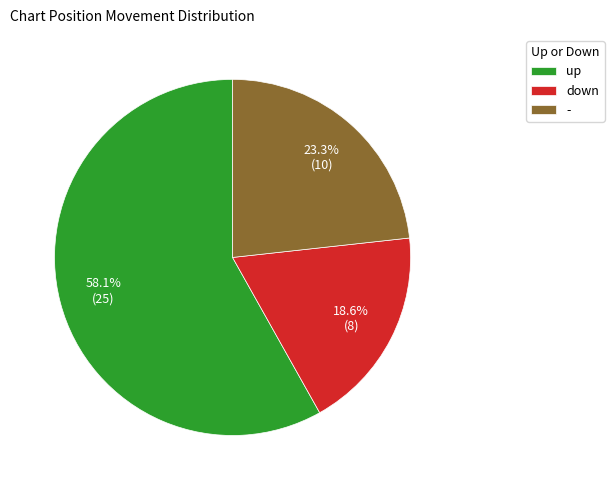

True or false: down accounts for 19% of the total.

True